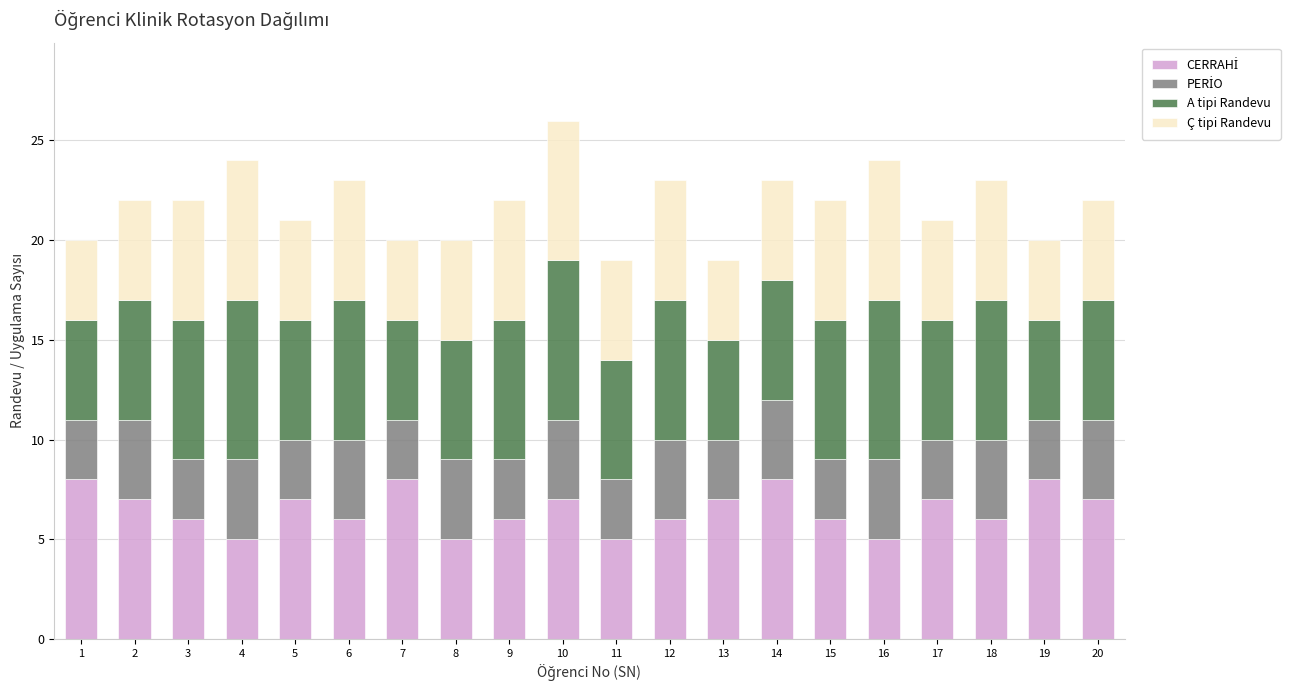

How many distinct data groups are displayed?

4